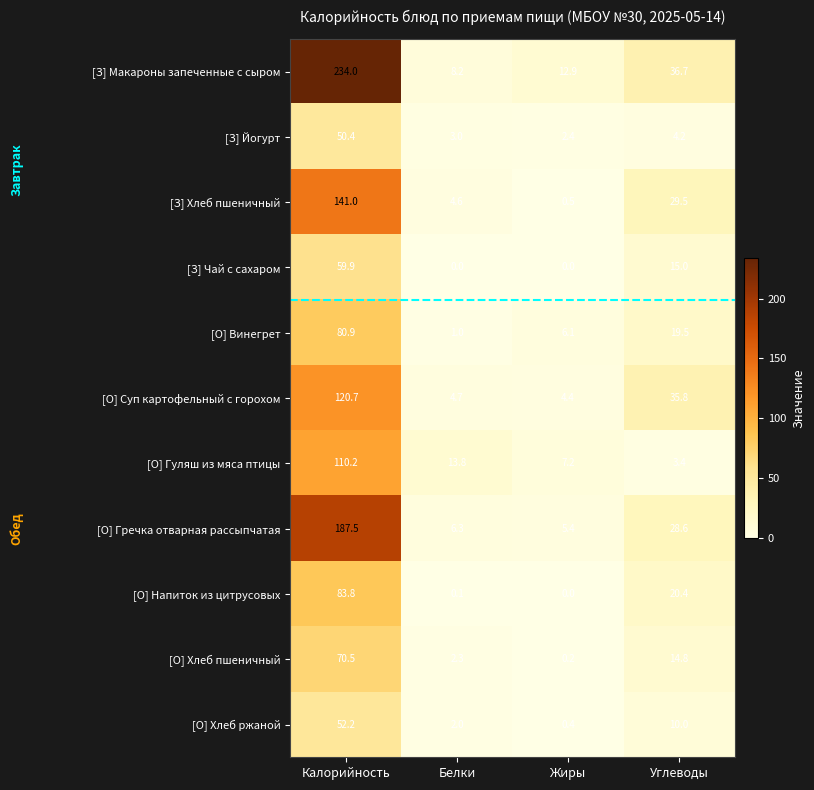

What is the greatest value displayed?

234.0